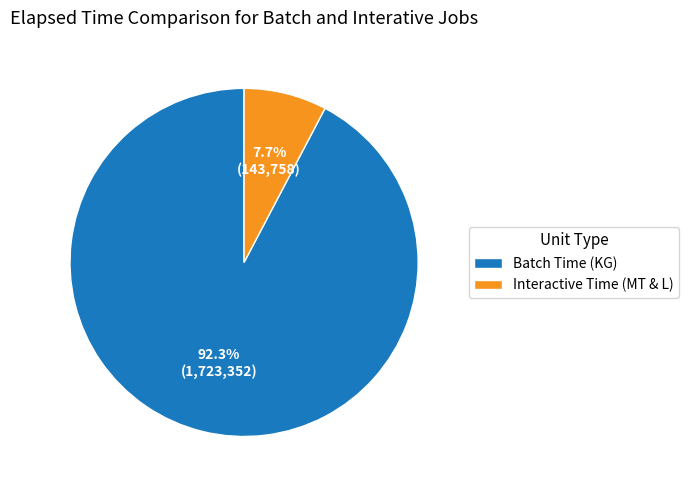

What is the ratio of the value at Batch Time (KG) to the value at Interactive Time (MT & L)?

12.0